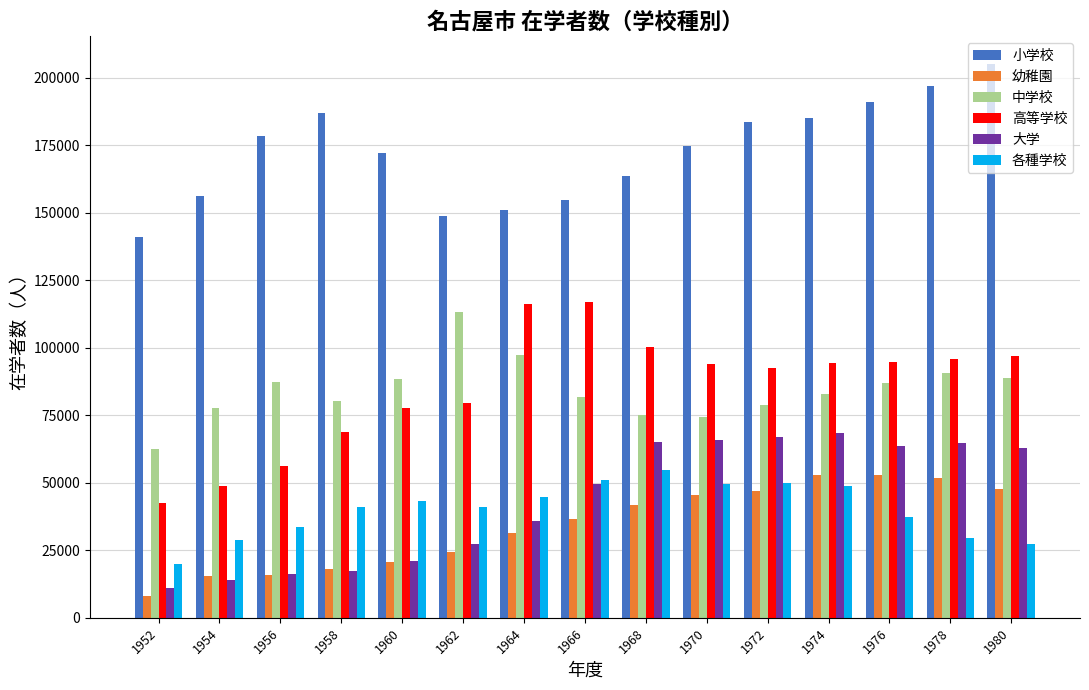

How many distinct data groups are displayed?

6